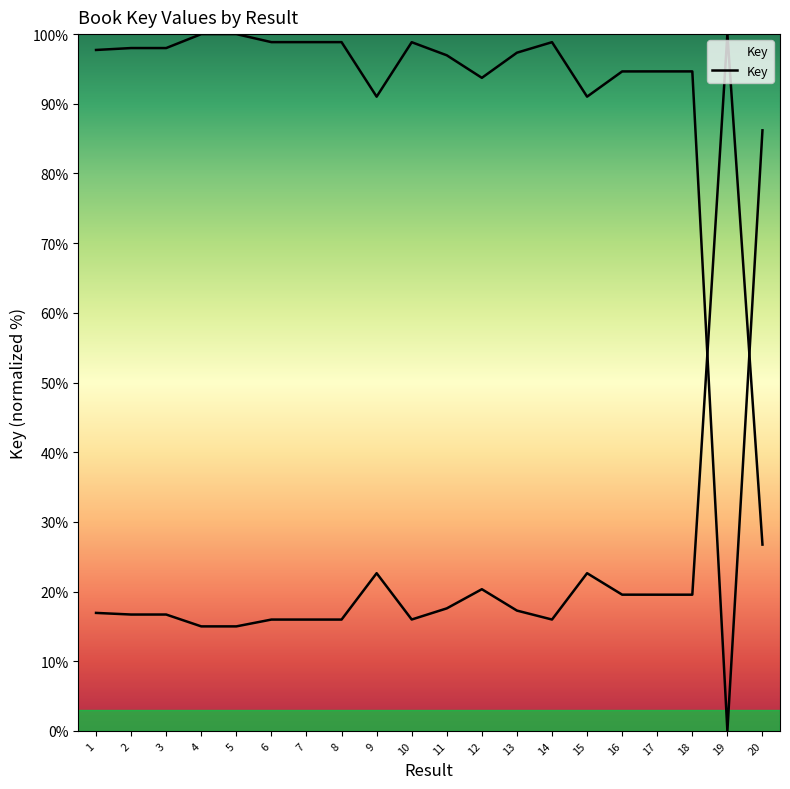

How many data points are less than 97?

9